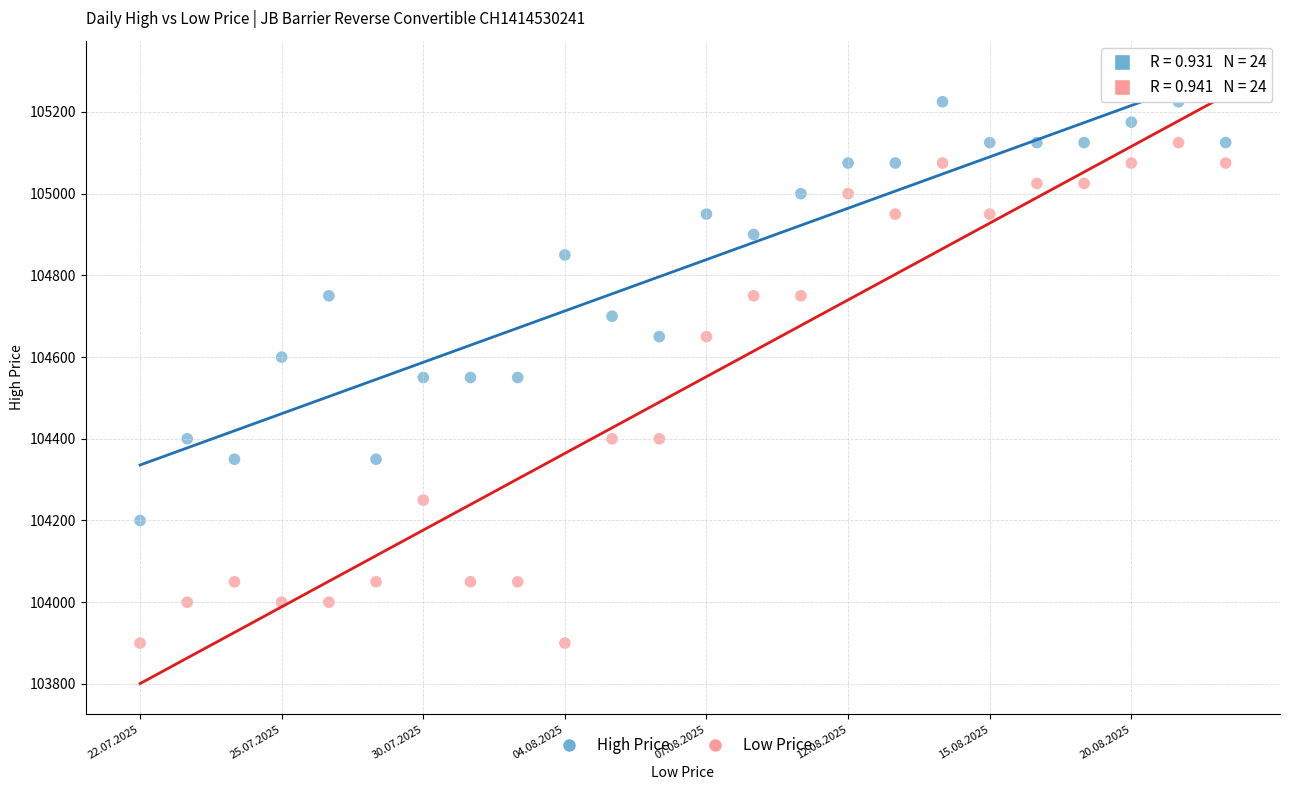

Across all data points, what is the range of Y values (max minus min)?

1325